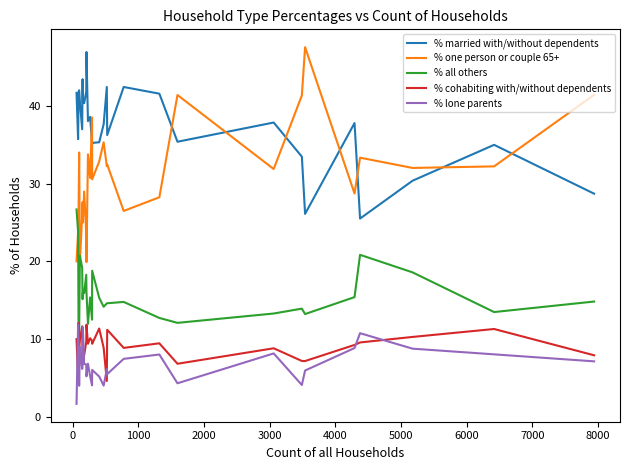

Which series has the largest total across all categories?

% married with/without dependents